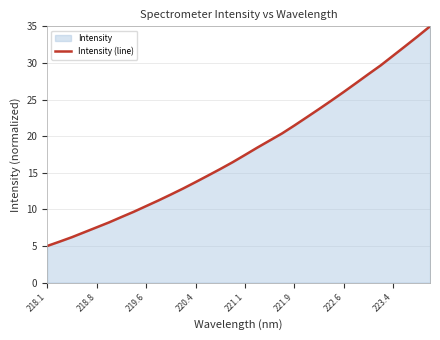

Read the value at 218.8.

7.5